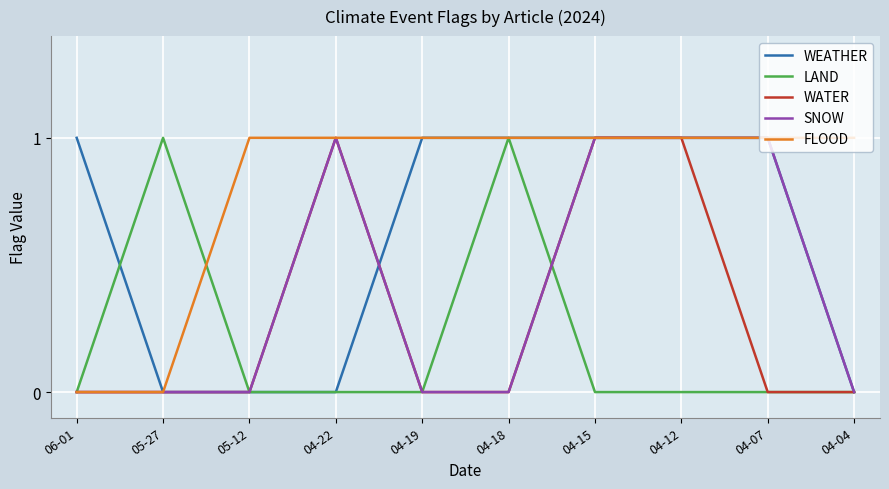

Count the number of data series in this chart.

5